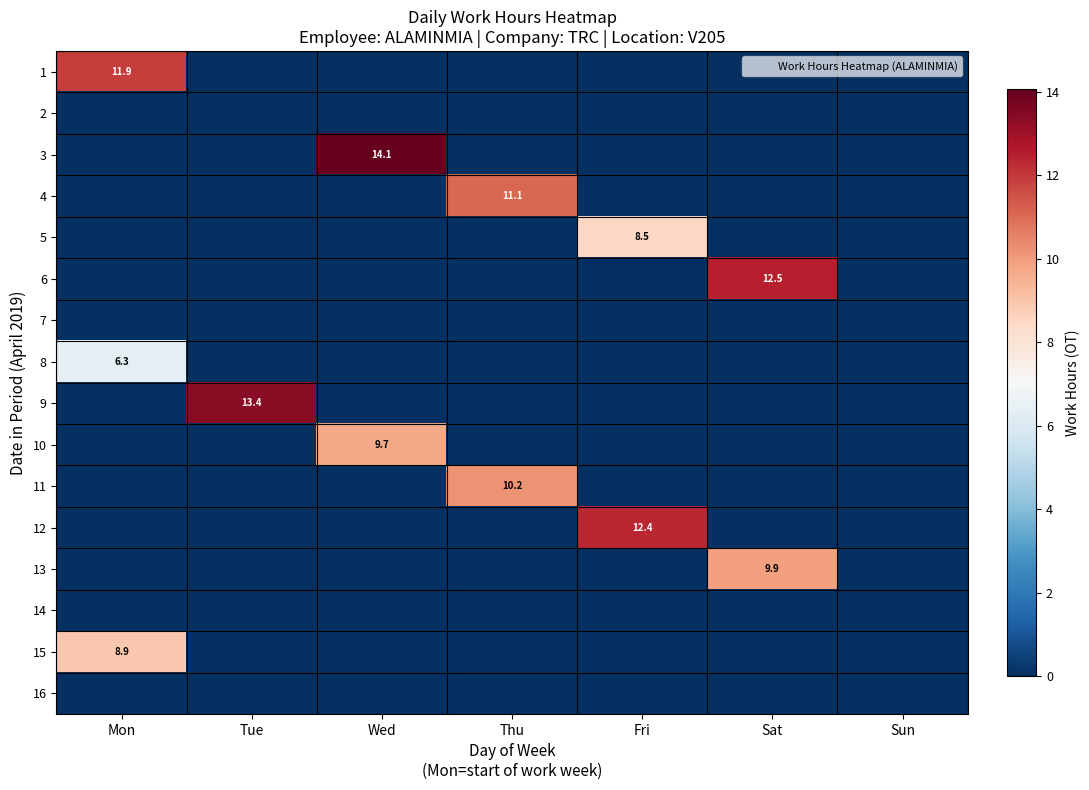

At which label is row_14 closest to 4?

Tue